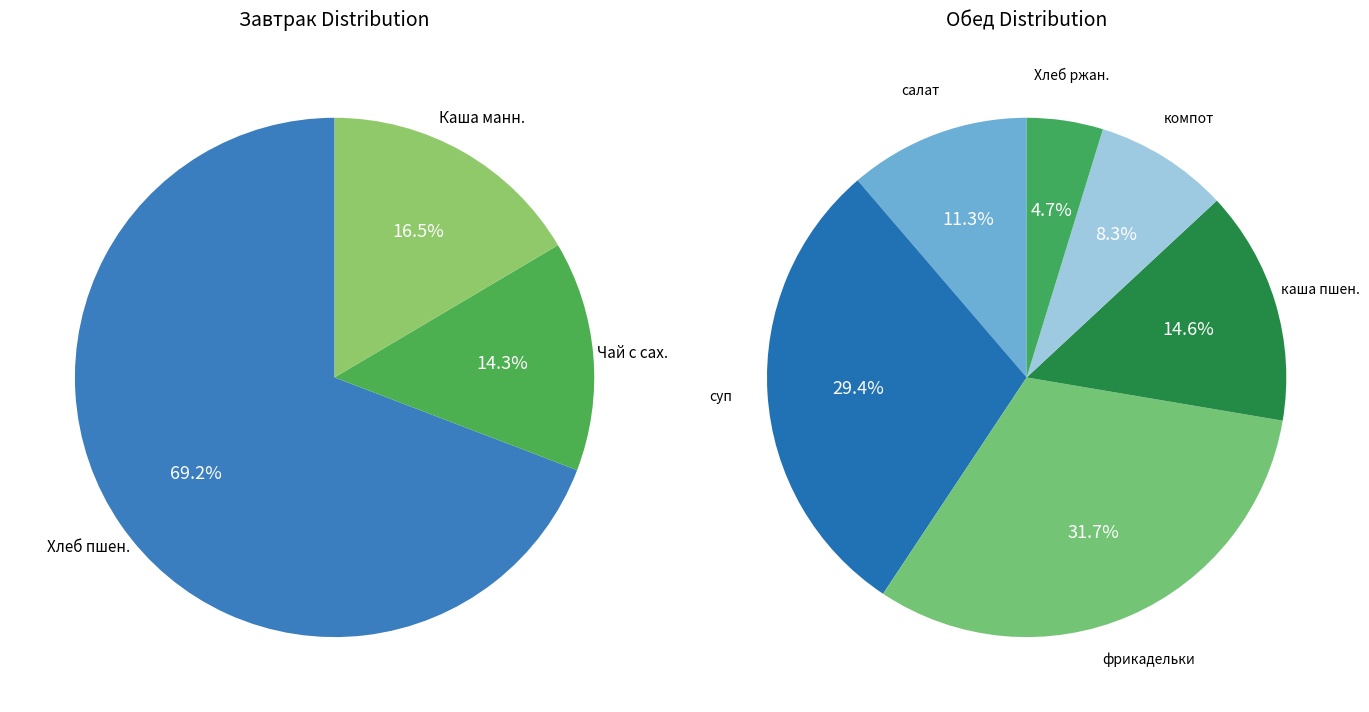

Does any single category account for the majority?

No